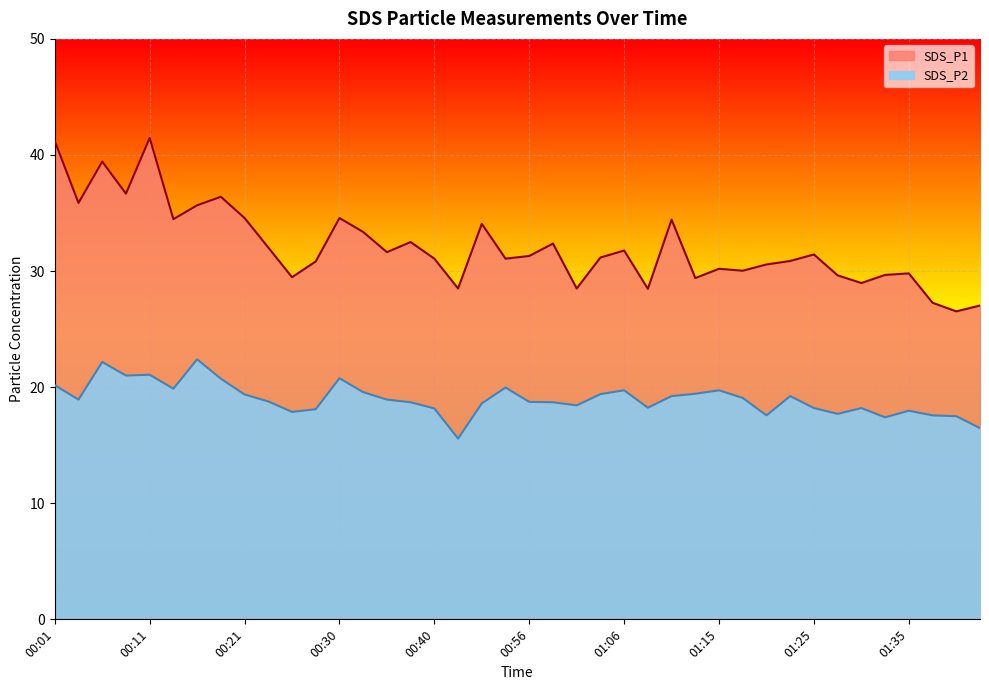

At how many categories does at least one series exceed 29?

33